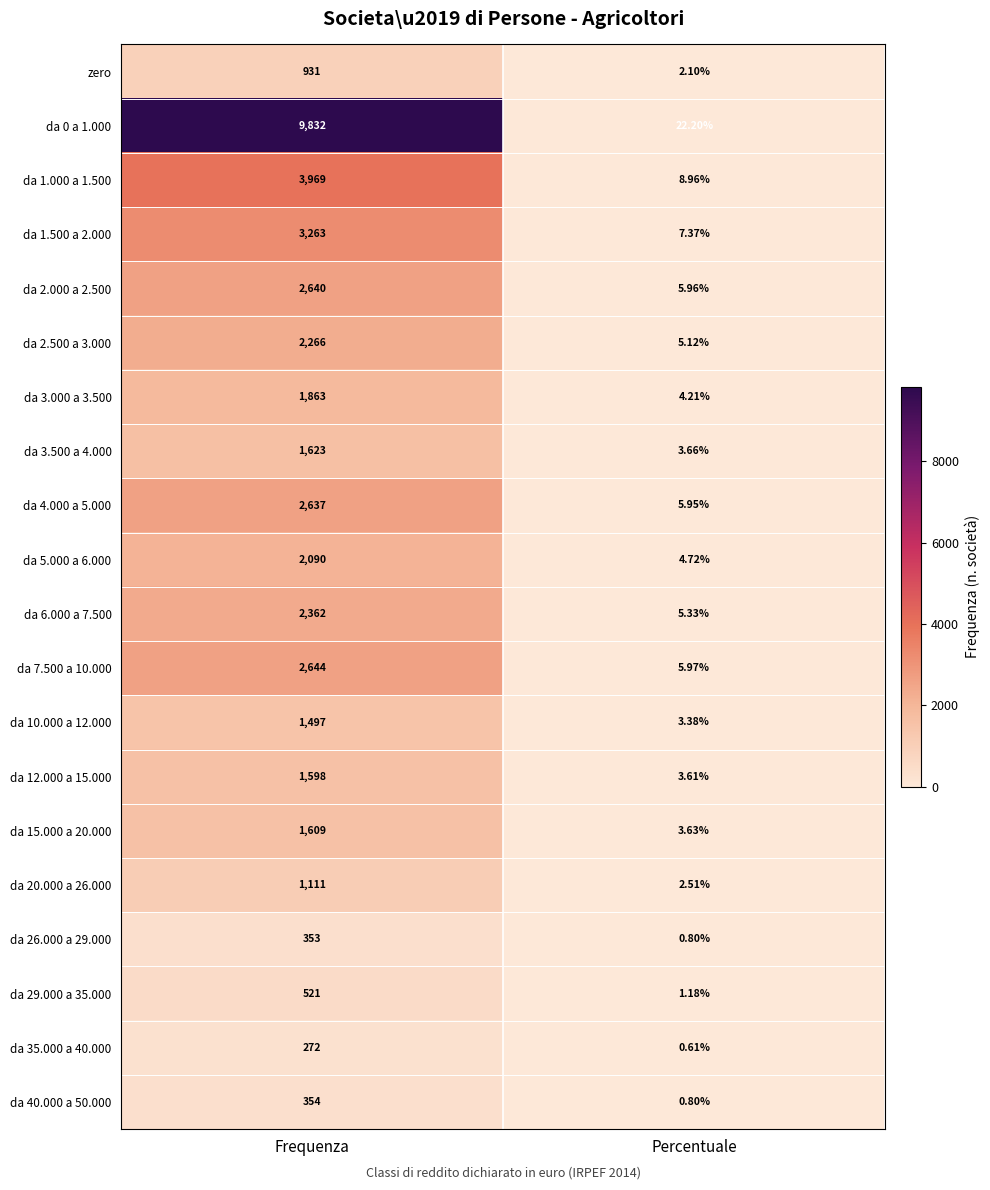

At which category is the sum across all series the highest?

Frequenza